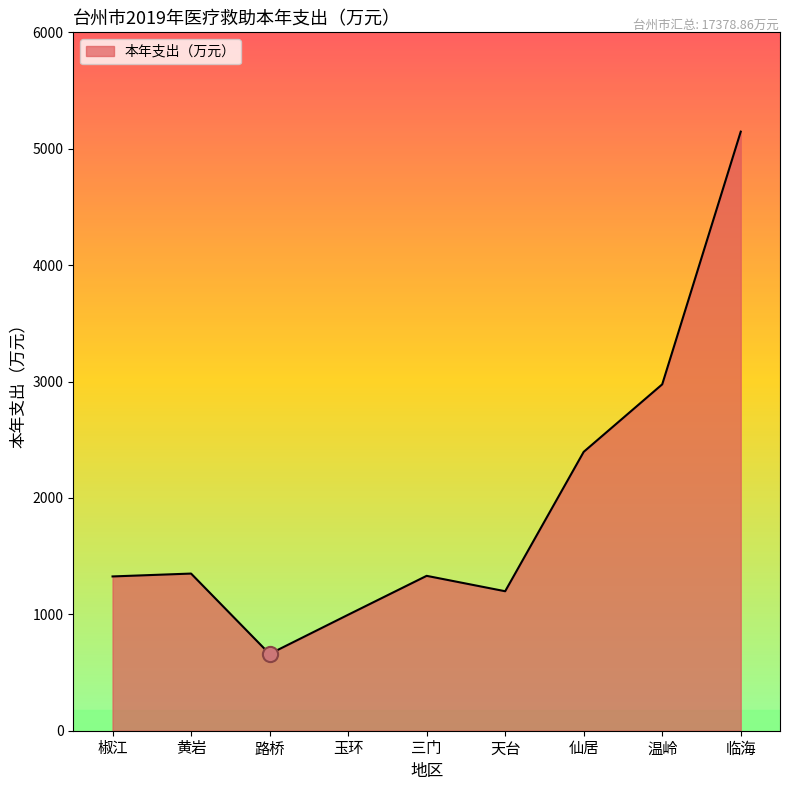

Approximately how many times larger is the value at 温岭 compared to 天台?

2.5